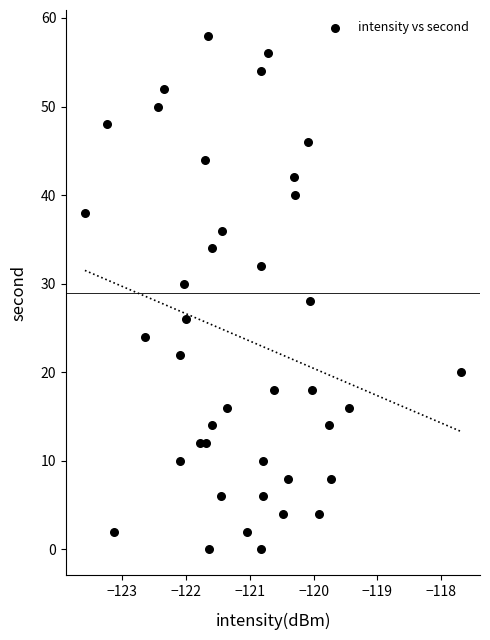

What is the range of Y values (max minus min)?

58